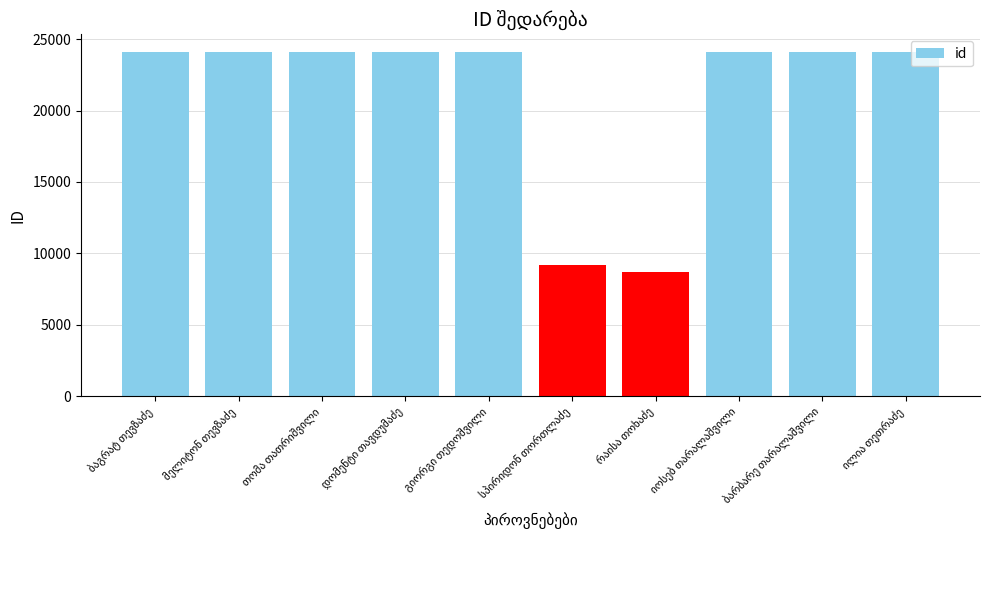

What is the maximum value shown in the chart?

24133